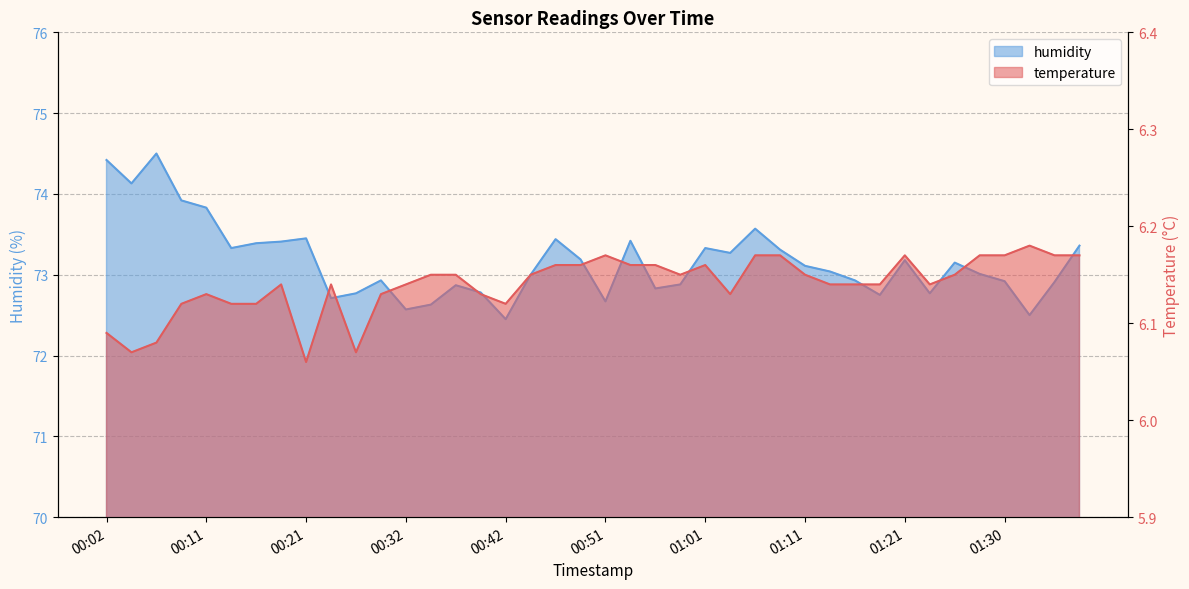

Which label corresponds to the smallest value in the chart?

00:21